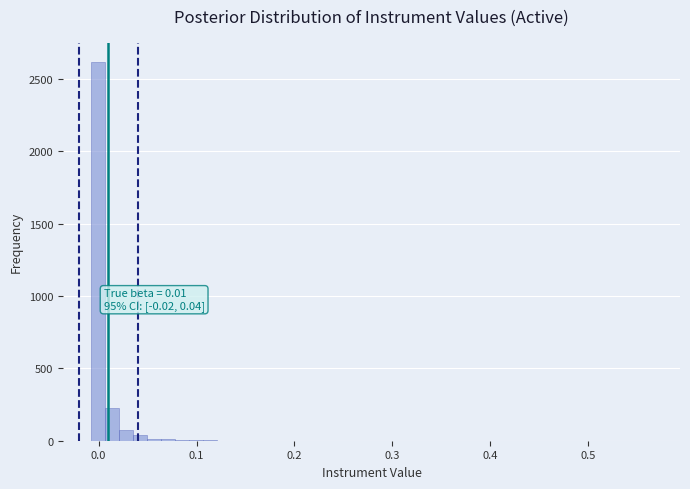

Around what value on the x-axis is the tallest bar? Give the approximate position of its centre, as read against the axis.

0.00